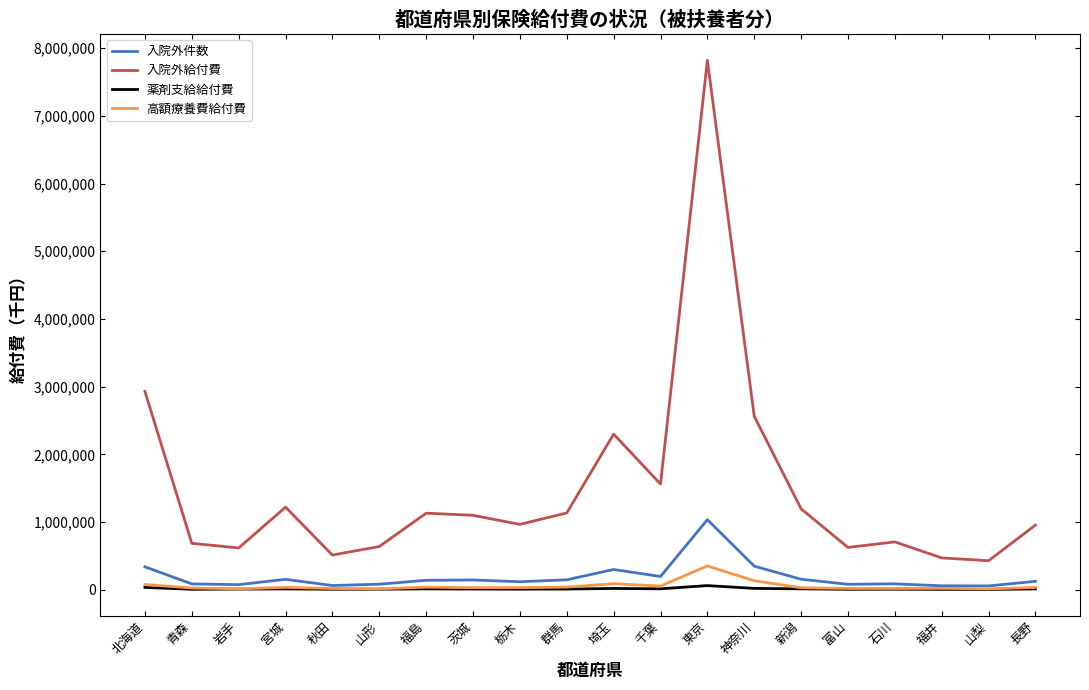

Is the value of 入院外給付費 at 山形 greater than the value of 入院外件数 at 栃木?

Yes